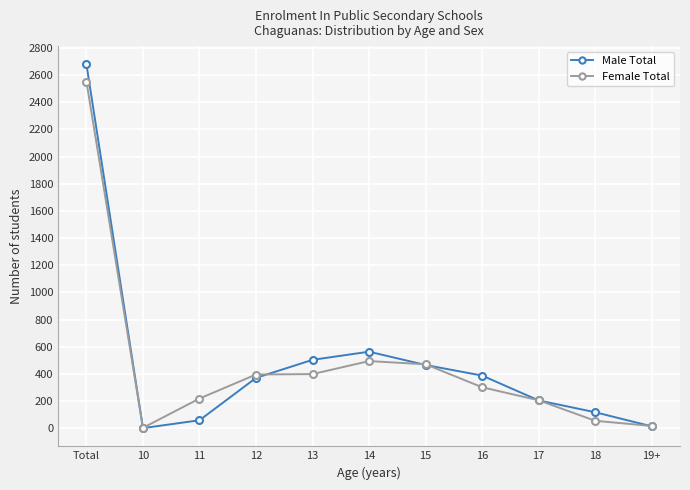

True or false: Male Total has a value of 76 at 17.

False